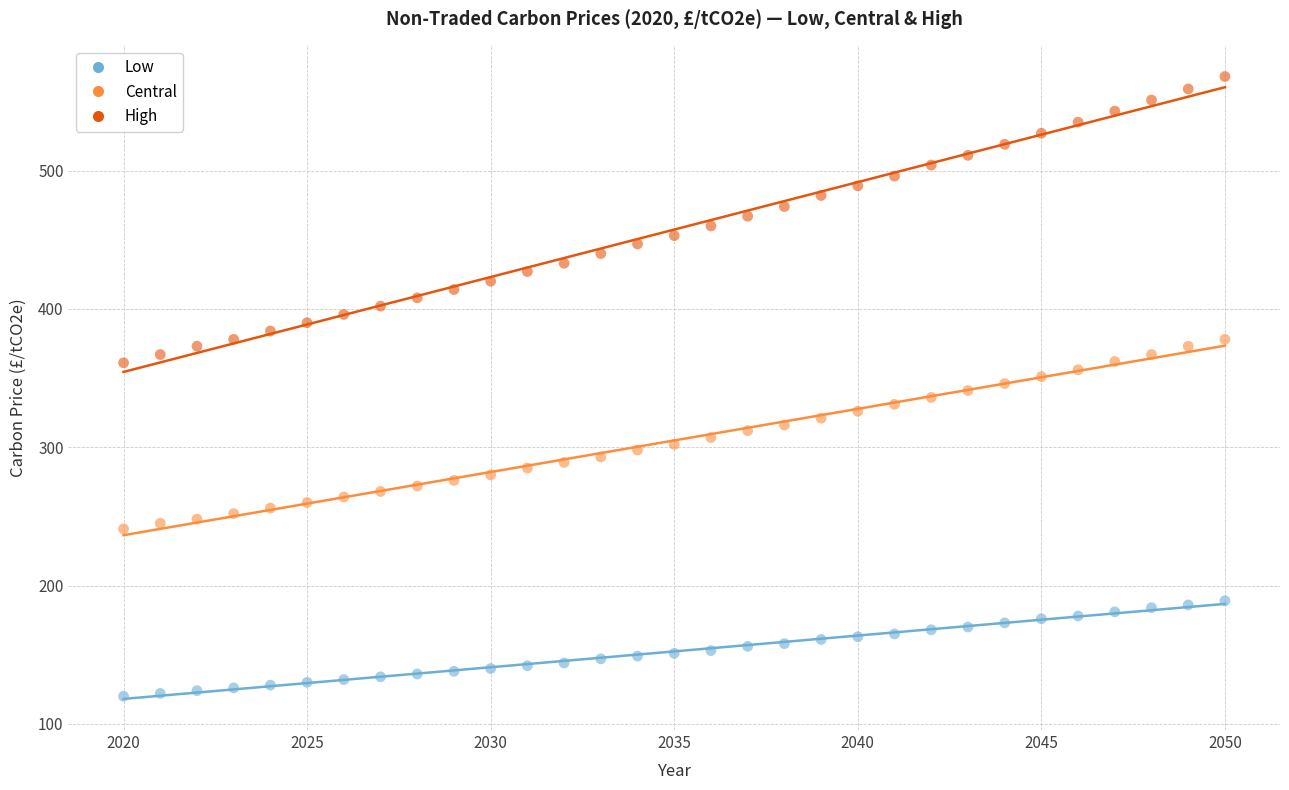

Which series contains the highest Y value?

High